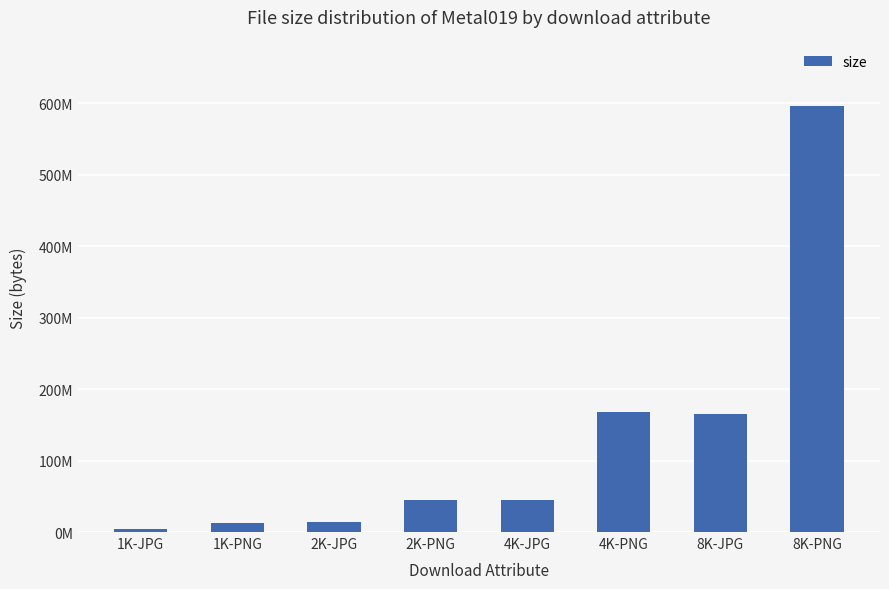

At which category does the chart reach its minimum across all series?

1K-JPG